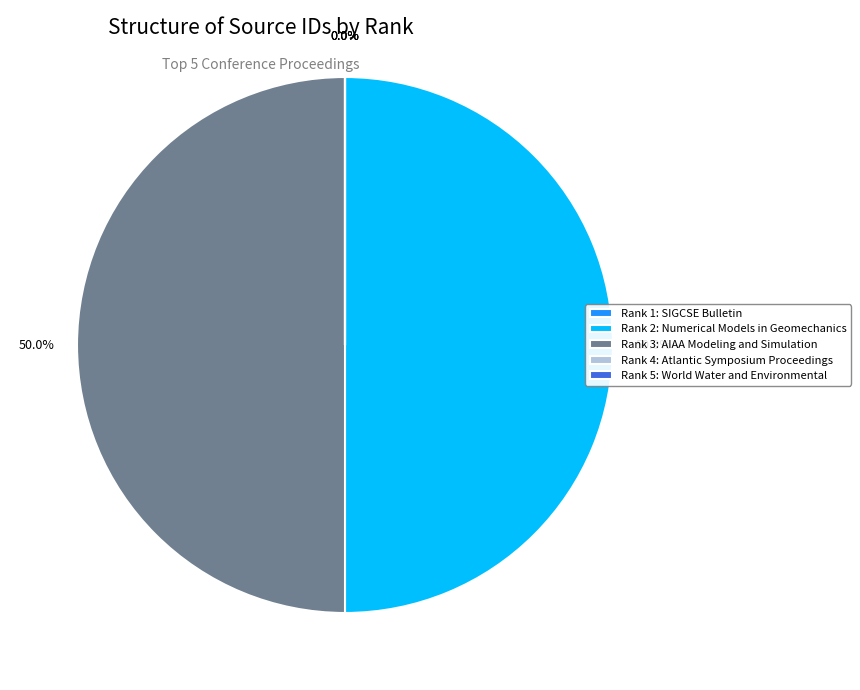

Is there any slice that represents more than half of the pie?

Yes